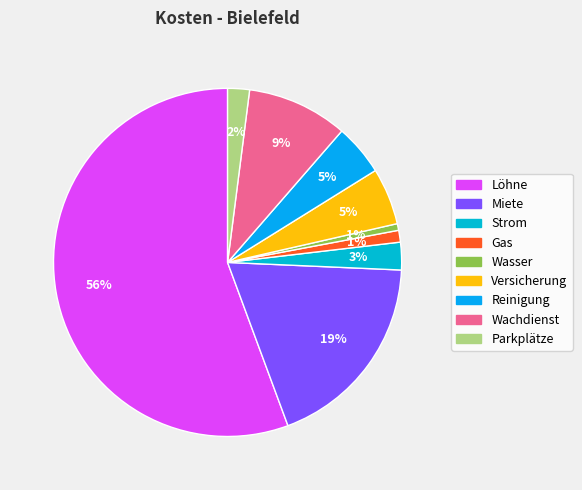

To the nearest percent, what is the difference between the largest and smallest slice percentages?

55%